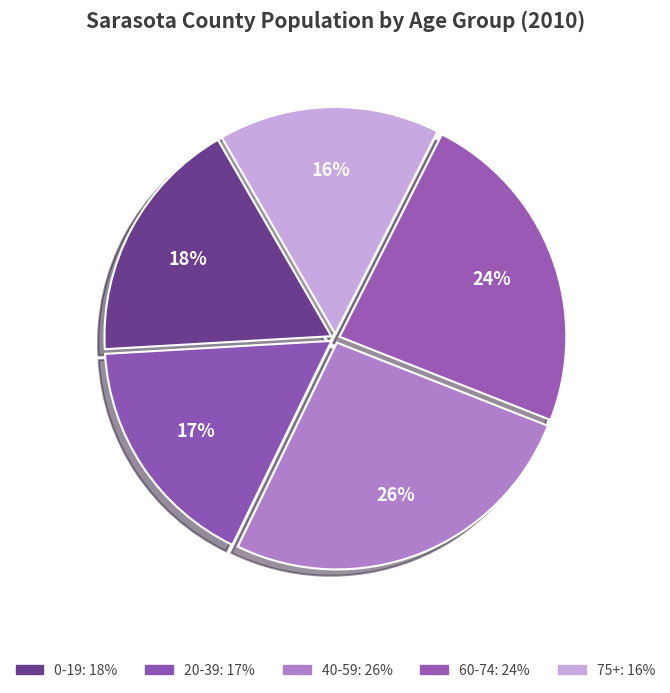

How many segments does this pie chart have?

5